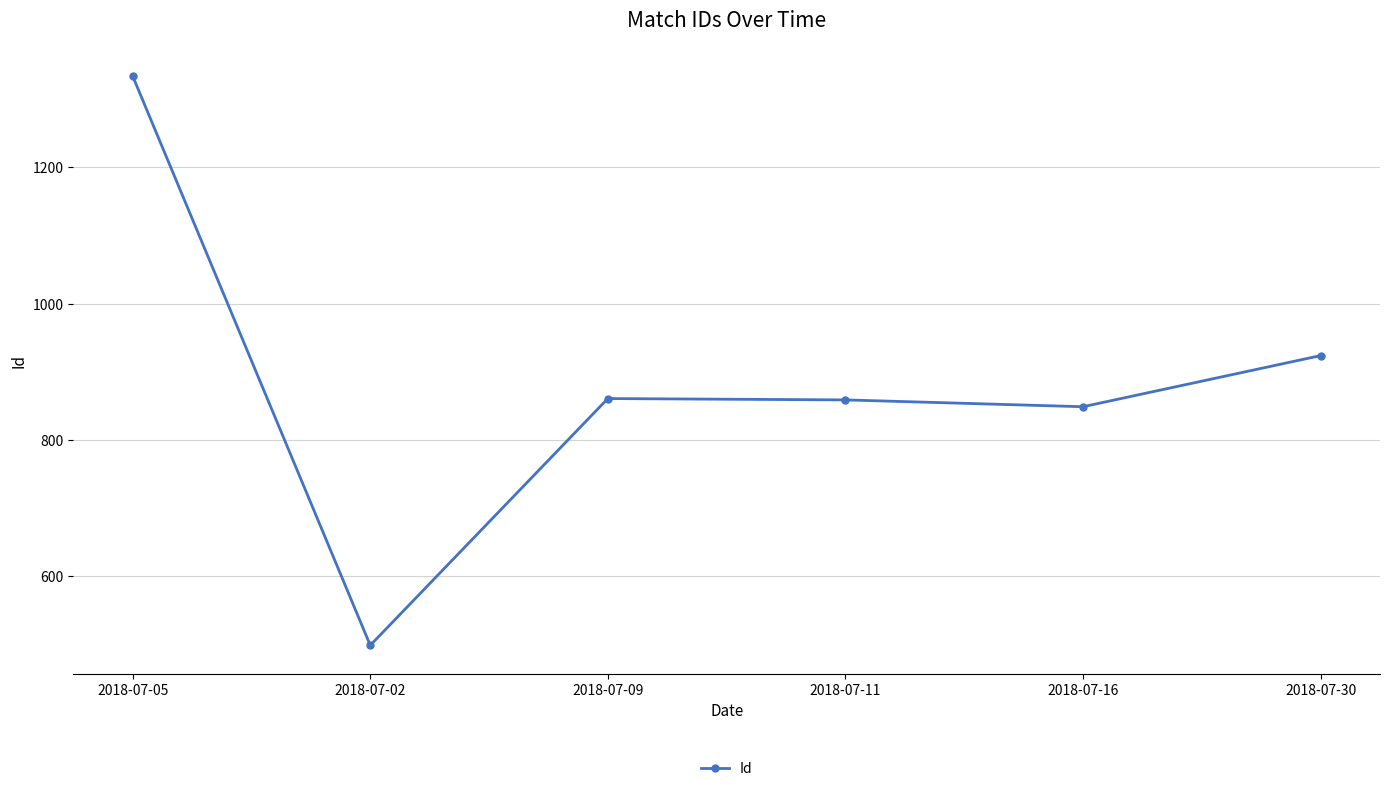

What is the value of the 3rd point from the left?

861